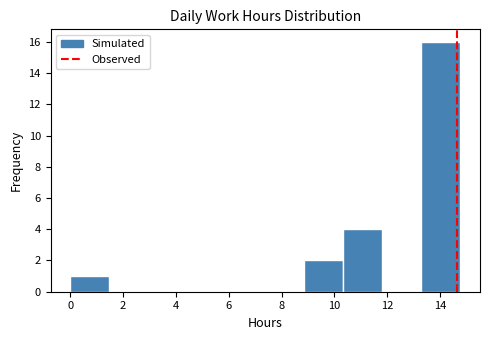

Reading left to right, transcribe this chart: for each bar, give the range it covers on the x-axis and its height. Neither the bar edges nor the heights are printed on the chart, so give them approximately, as read against the axes.

0.0 to 1.4: 1
1.4 to 3.0: 0
3.0 to 4.4: 0
4.4 to 6.0: 0
6.0 to 7.4: 0
7.4 to 8.8: 0
8.8 to 10.4: 2
10.4 to 11.8: 4
11.8 to 13.2: 0
13.2 to 14.8: 16